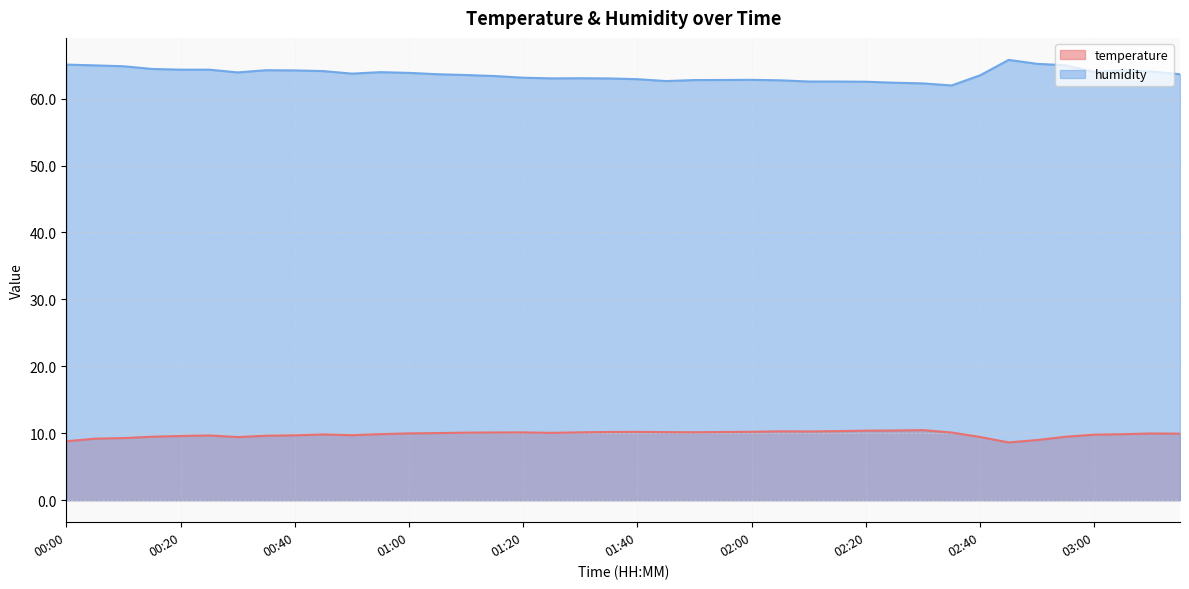

Reading left to right, list all the values displayed in this chart.

temperature: 00:00=8.8	00:05=9.2	00:10=9.3	00:15=9.5	00:20=9.6	00:25=9.7	00:30=9.4	00:35=9.6	00:40=9.7	00:45=9.8	00:50=9.7	00:55=9.9	01:00=10.0	01:05=10.0	01:10=10.1	01:15=10.1	01:20=10.1	01:25=10.1	01:30=10.1	01:35=10.2	01:40=10.2	01:45=10.2	01:50=10.2	01:56=10.2	02:00=10.2	02:05=10.3	02:10=10.3	02:15=10.3	02:20=10.4	02:25=10.4	02:30=10.5	02:35=10.1	02:40=9.4	02:45=8.6	02:50=9.0	02:55=9.5	03:00=9.8	03:05=9.9	03:10=10.0	03:15=9.9
humidity: 00:00=65.1	00:05=65.0	00:10=64.8	00:15=64.4	00:20=64.3	00:25=64.3	00:30=63.9	00:35=64.2	00:40=64.2	00:45=64.1	00:50=63.7	00:55=64.0	01:00=63.8	01:05=63.6	01:10=63.5	01:15=63.4	01:20=63.1	01:25=63.0	01:30=63.0	01:35=63.0	01:40=62.9	01:45=62.6	01:50=62.8	01:56=62.8	02:00=62.8	02:05=62.7	02:10=62.5	02:15=62.5	02:20=62.5	02:25=62.4	02:30=62.3	02:35=62.0	02:40=63.5	02:45=65.8	02:50=65.2	02:55=65.0	03:00=64.0	03:05=64.2	03:10=64.0	03:15=63.6